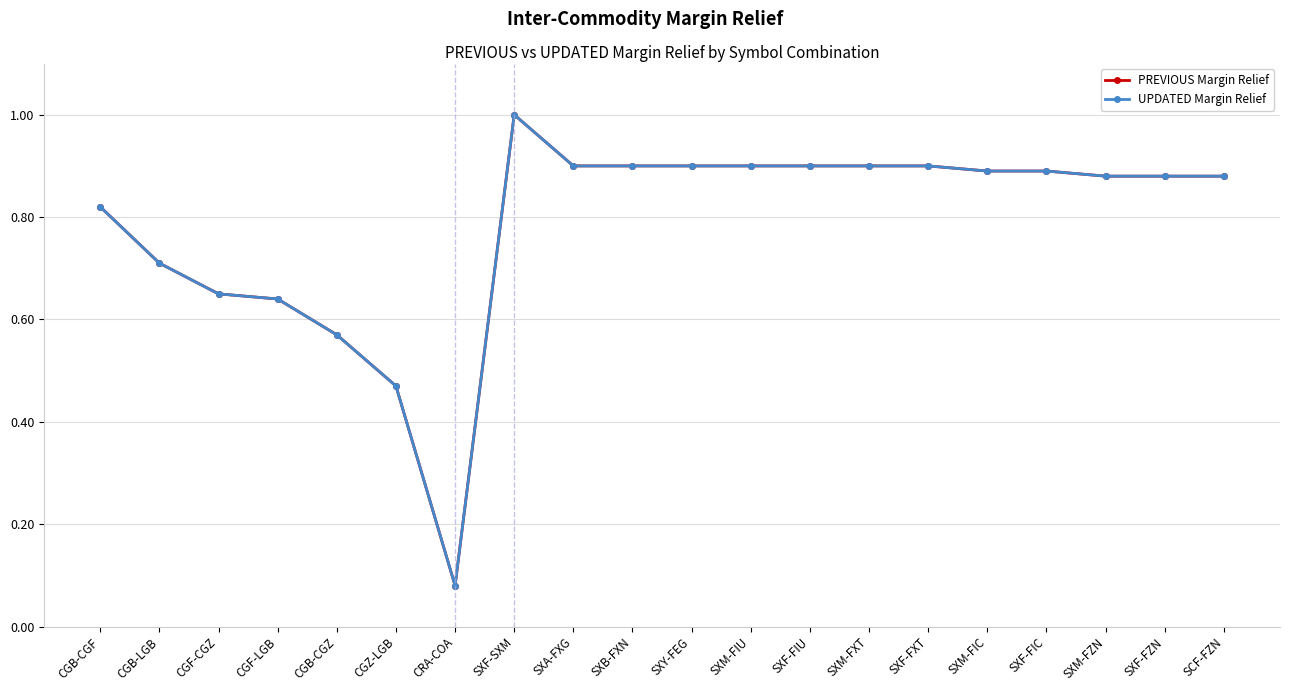

What is the highest value of the PREVIOUS Margin Relief series?

1.0